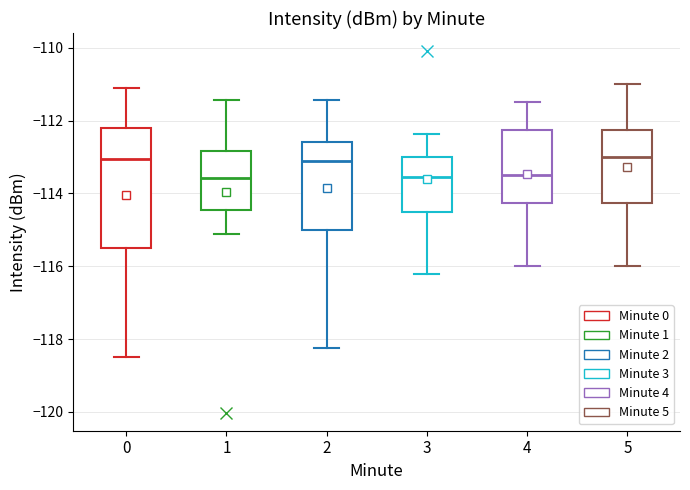

Reading left to right, transcribe this box plot: for each box, give where its median line is, the range the box spans, and where its two whiskers end, as read against the y-axis. The values are not printed on the chart, so give them approximately, as read against the axis.

0: median -113.0, box -115.6 to -112.2, whiskers -118.4 to -111.0
1: median -113.6, box -114.4 to -112.8, whiskers -115.2 to -111.4
2: median -113.2, box -115.0 to -112.6, whiskers -118.2 to -111.4
3: median -113.6, box -114.6 to -113.0, whiskers -116.2 to -112.4
4: median -113.4, box -114.2 to -112.2, whiskers -116.0 to -111.4
5: median -113.0, box -114.2 to -112.2, whiskers -116.0 to -111.0